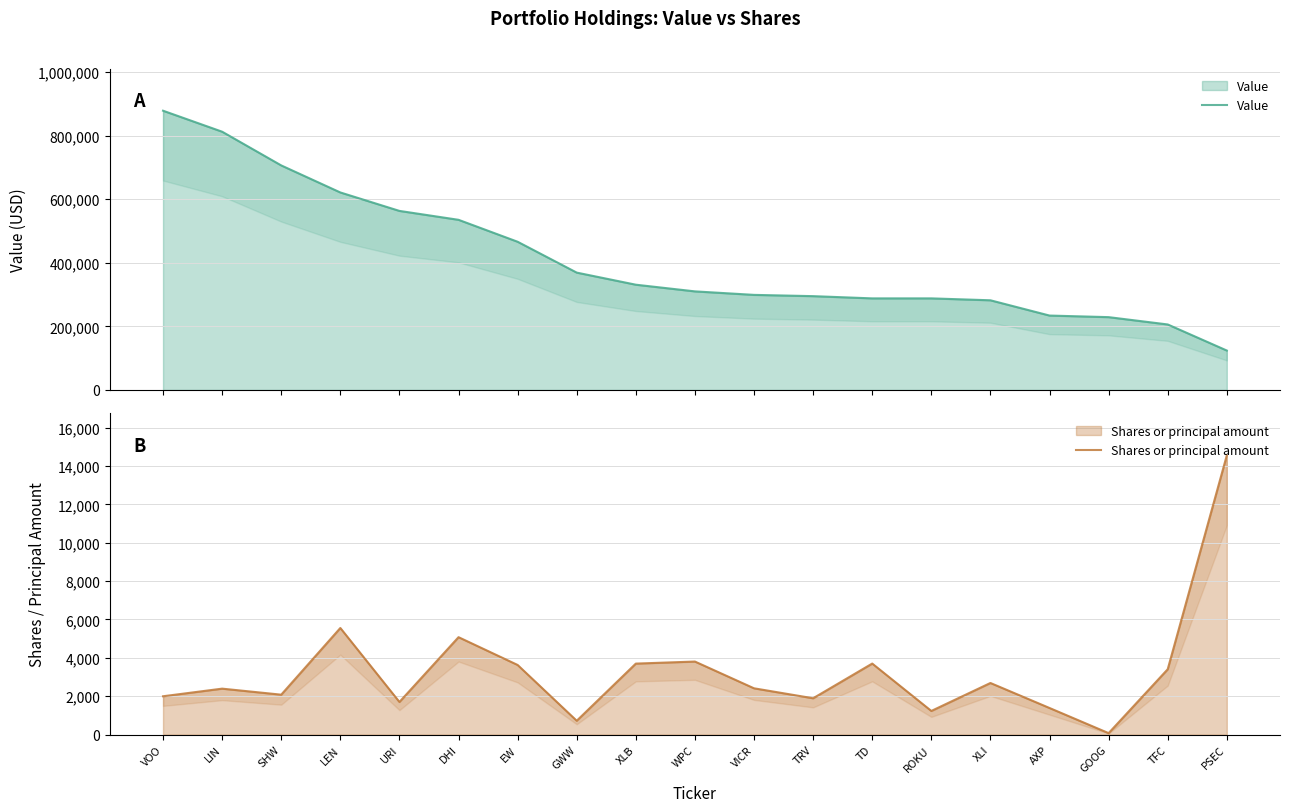

True or false: Value and Shares or principal amount cross at least once.

False